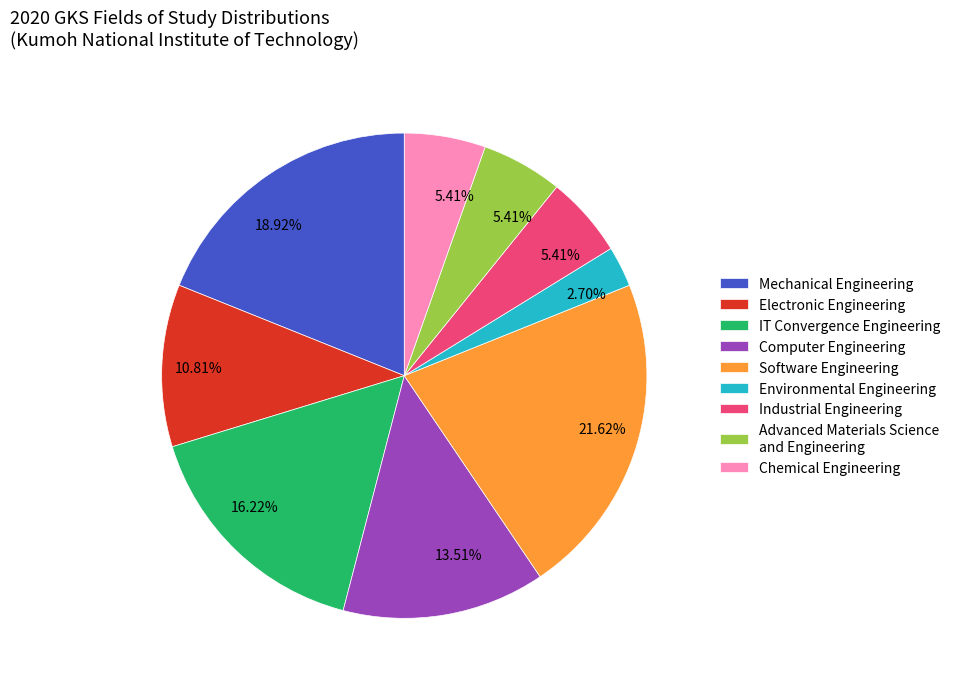

How many segments does this pie chart have?

9